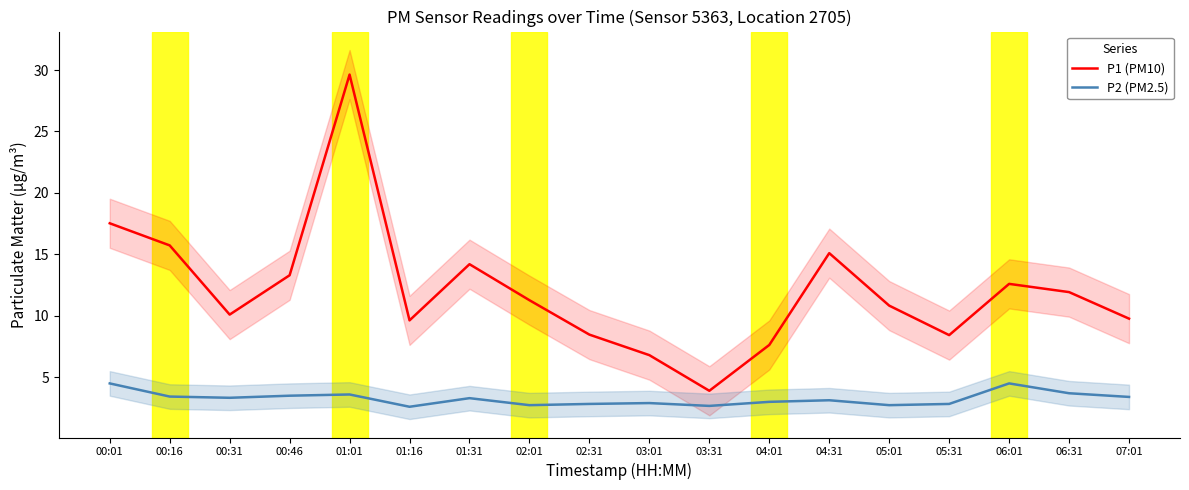

What position from the right is 02:31?

10